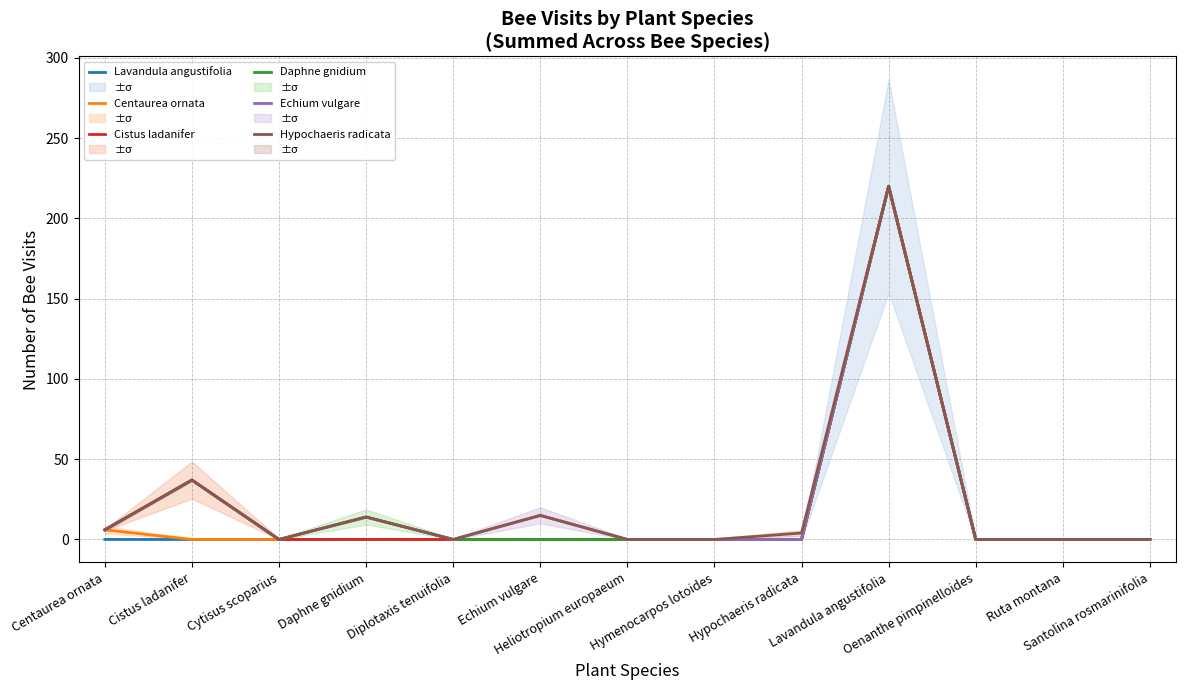

What is the highest value of the Hypochaeris radicata series?

220